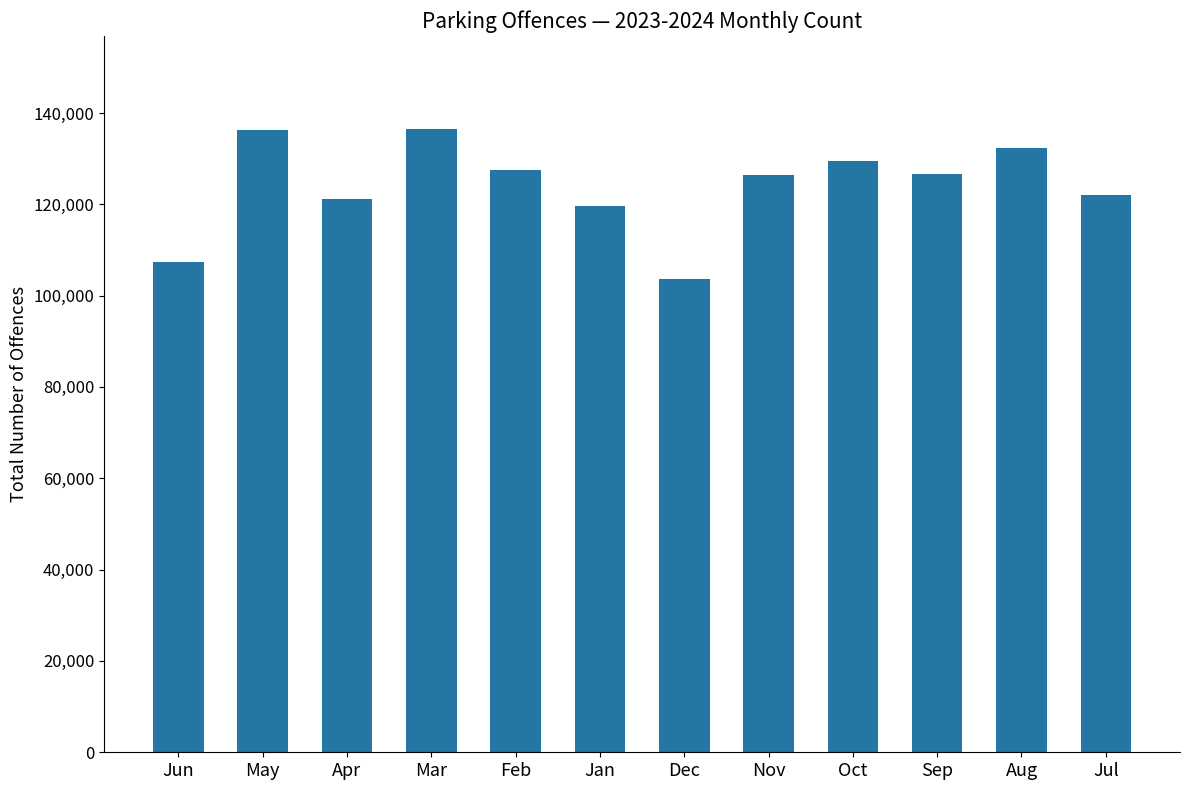

What is the maximum value shown in the chart?

136398